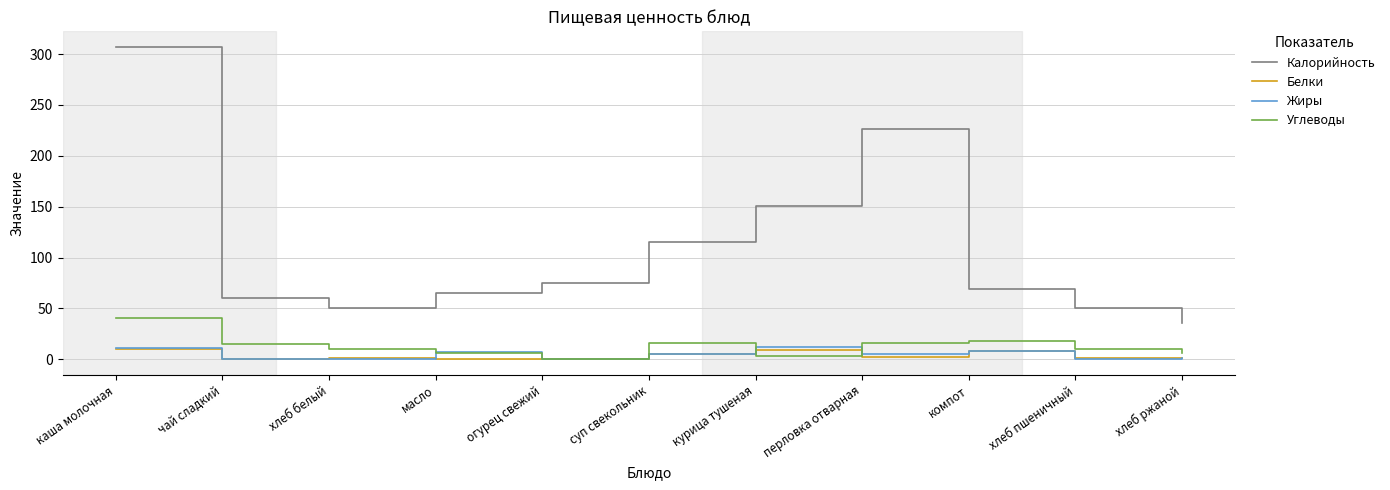

What is the minimum value for Калорийность?

36.0